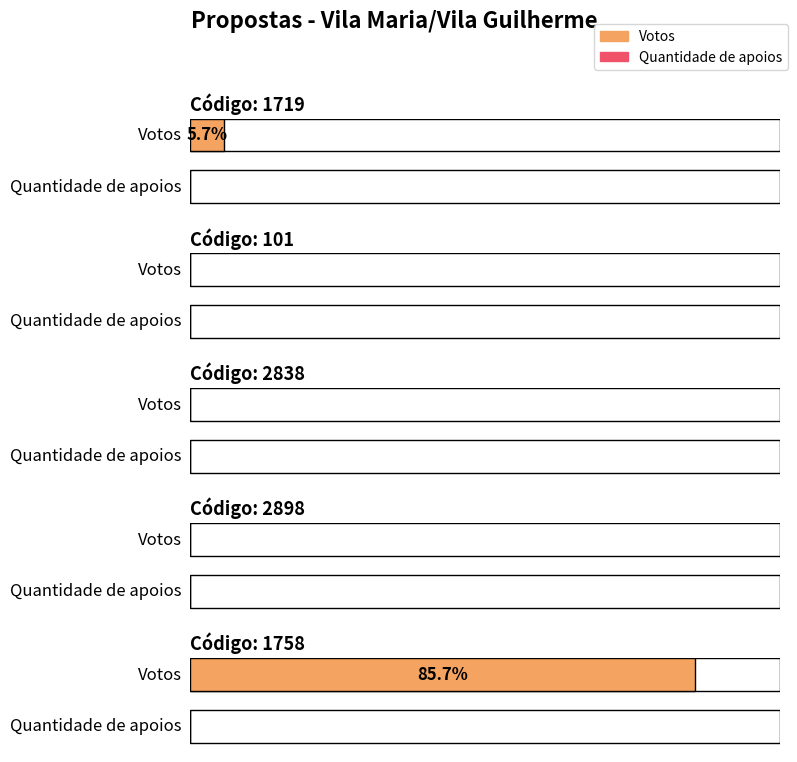

Which series has the widest spread of values?

Votos